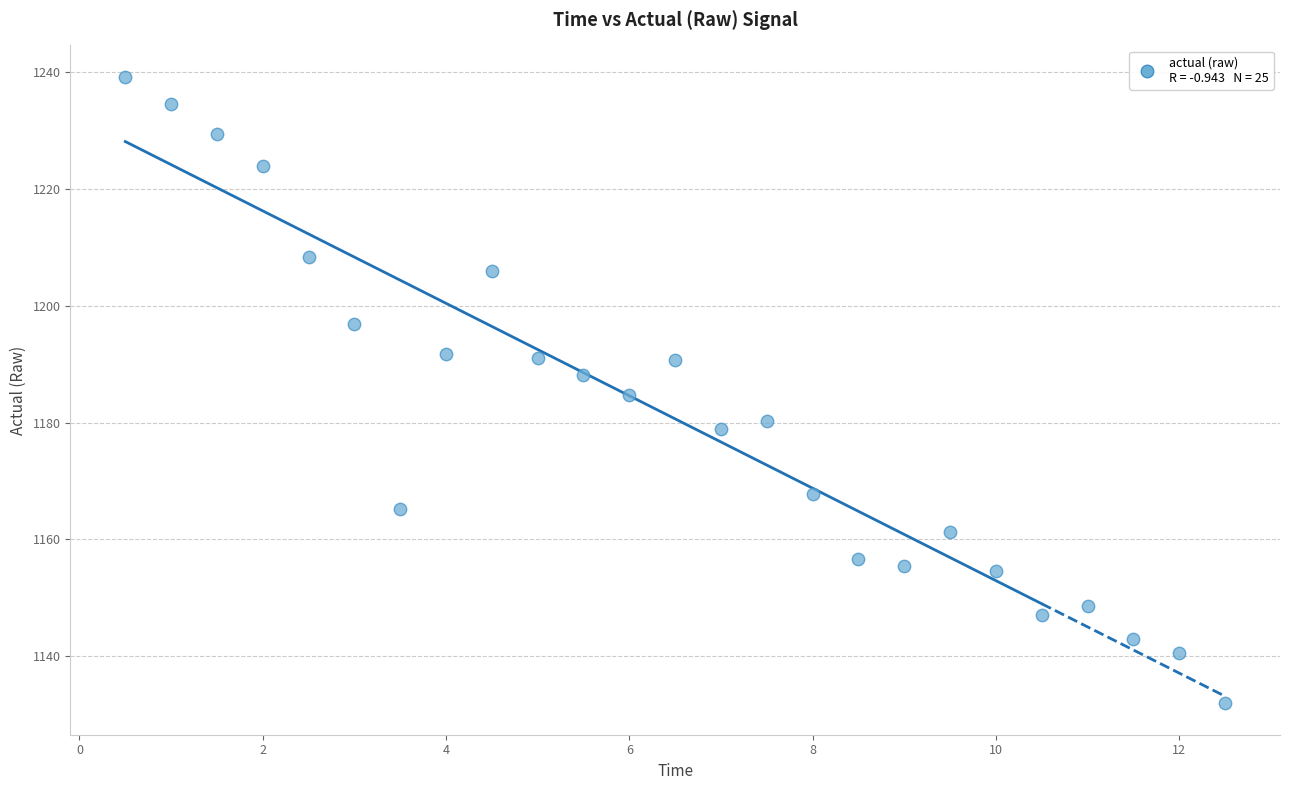

What is the range of X values (max minus min)?

12.0